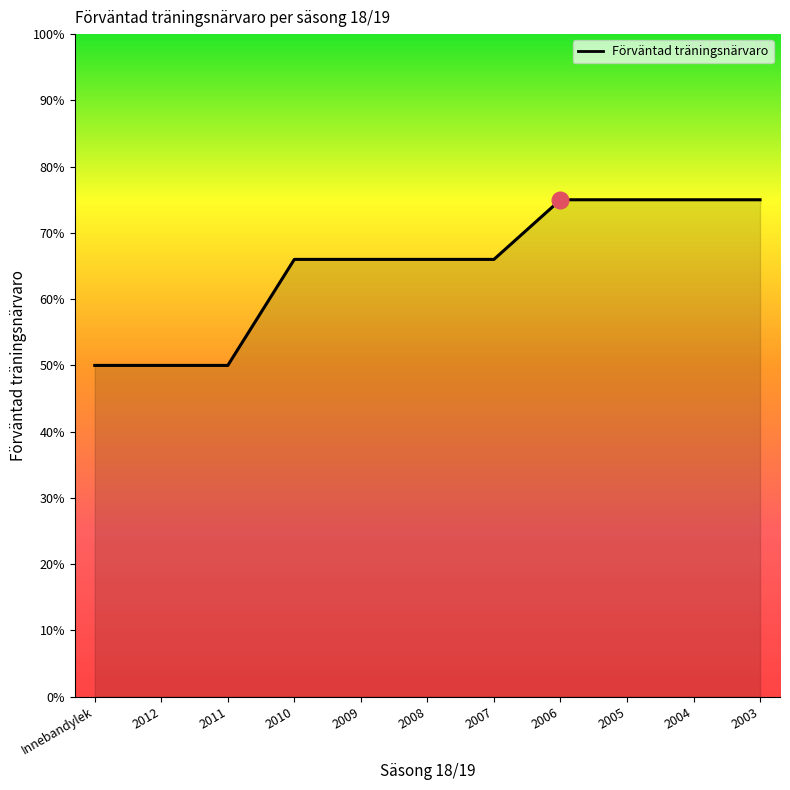

True or false: the data has more than 2 interior local peaks.

False